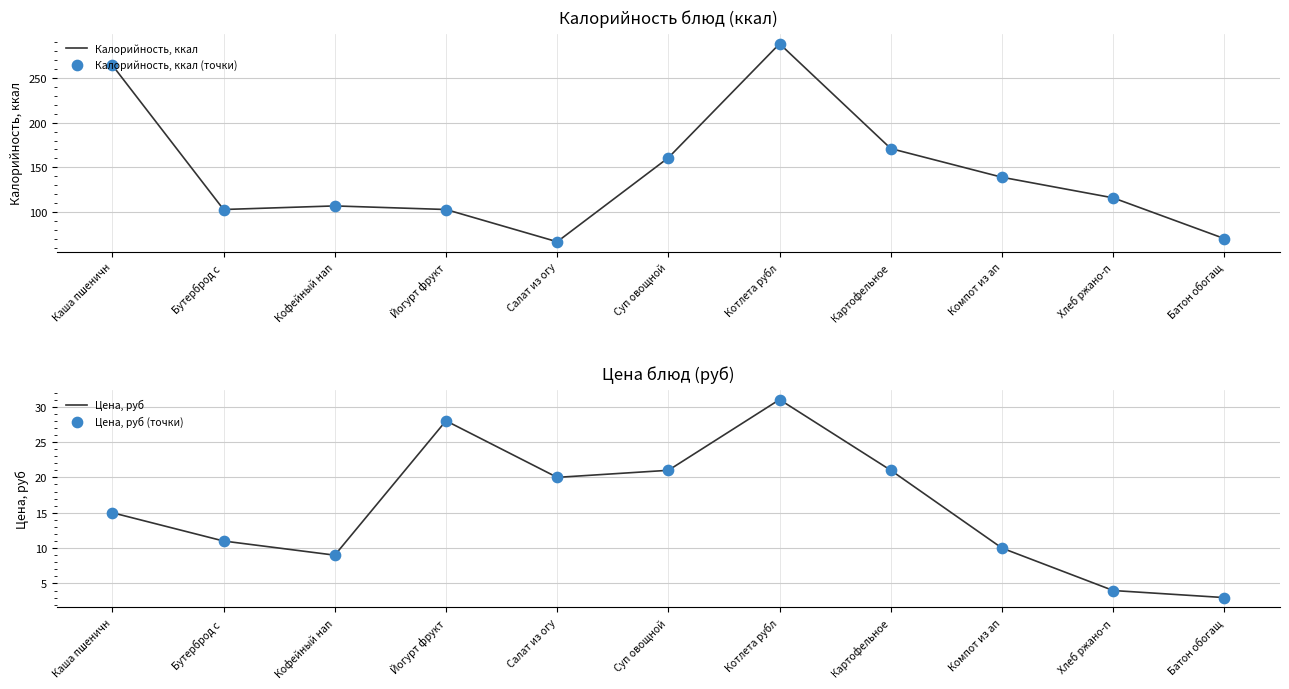

At how many categories does at least one series exceed 8?

11